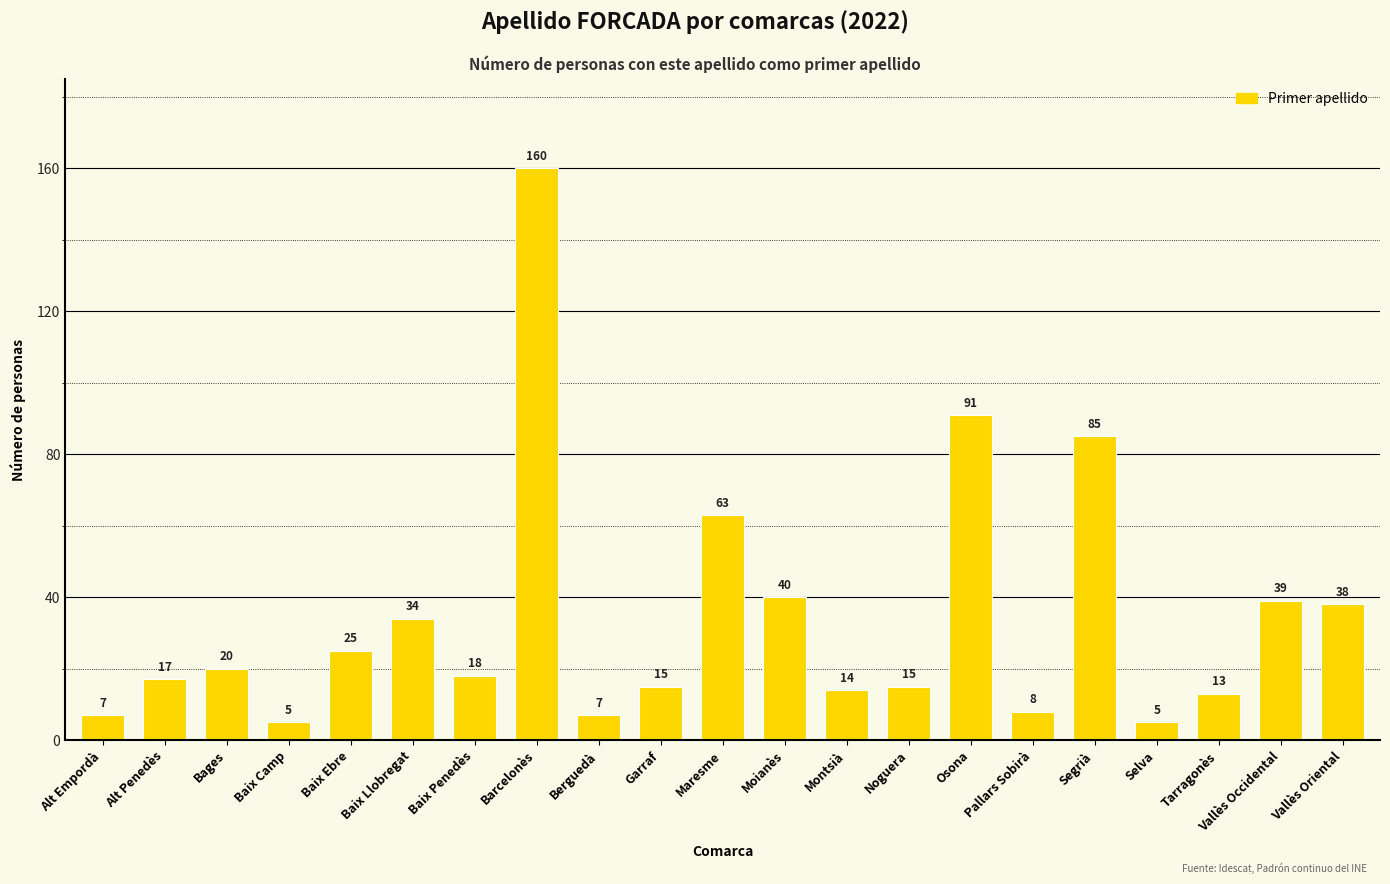

What position from the right is Selva?

4